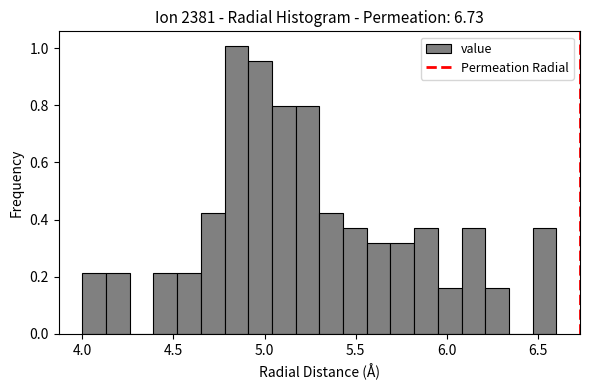

Around what value on the x-axis is the tallest bar? Give the approximate position of its centre, as read against the axis.

4.85